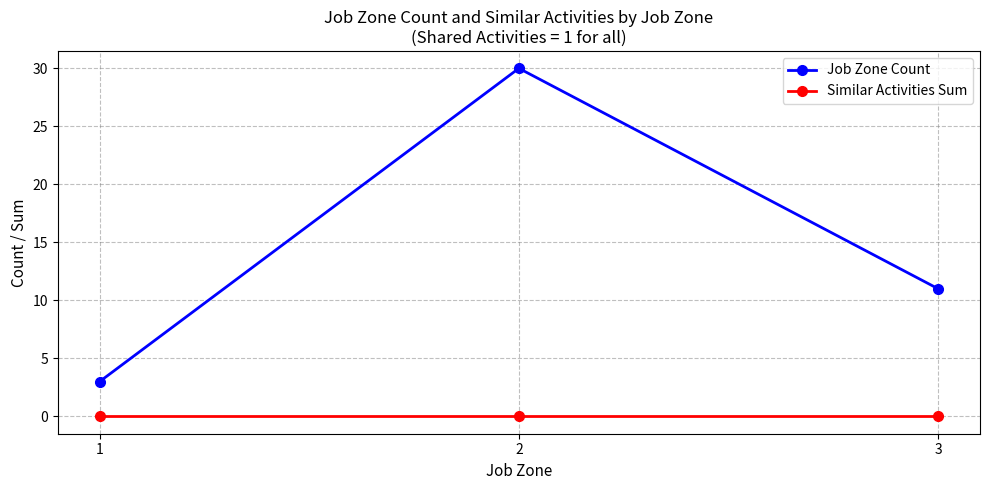

What is the difference between the Job Zone Count values at 1 and 2?

27